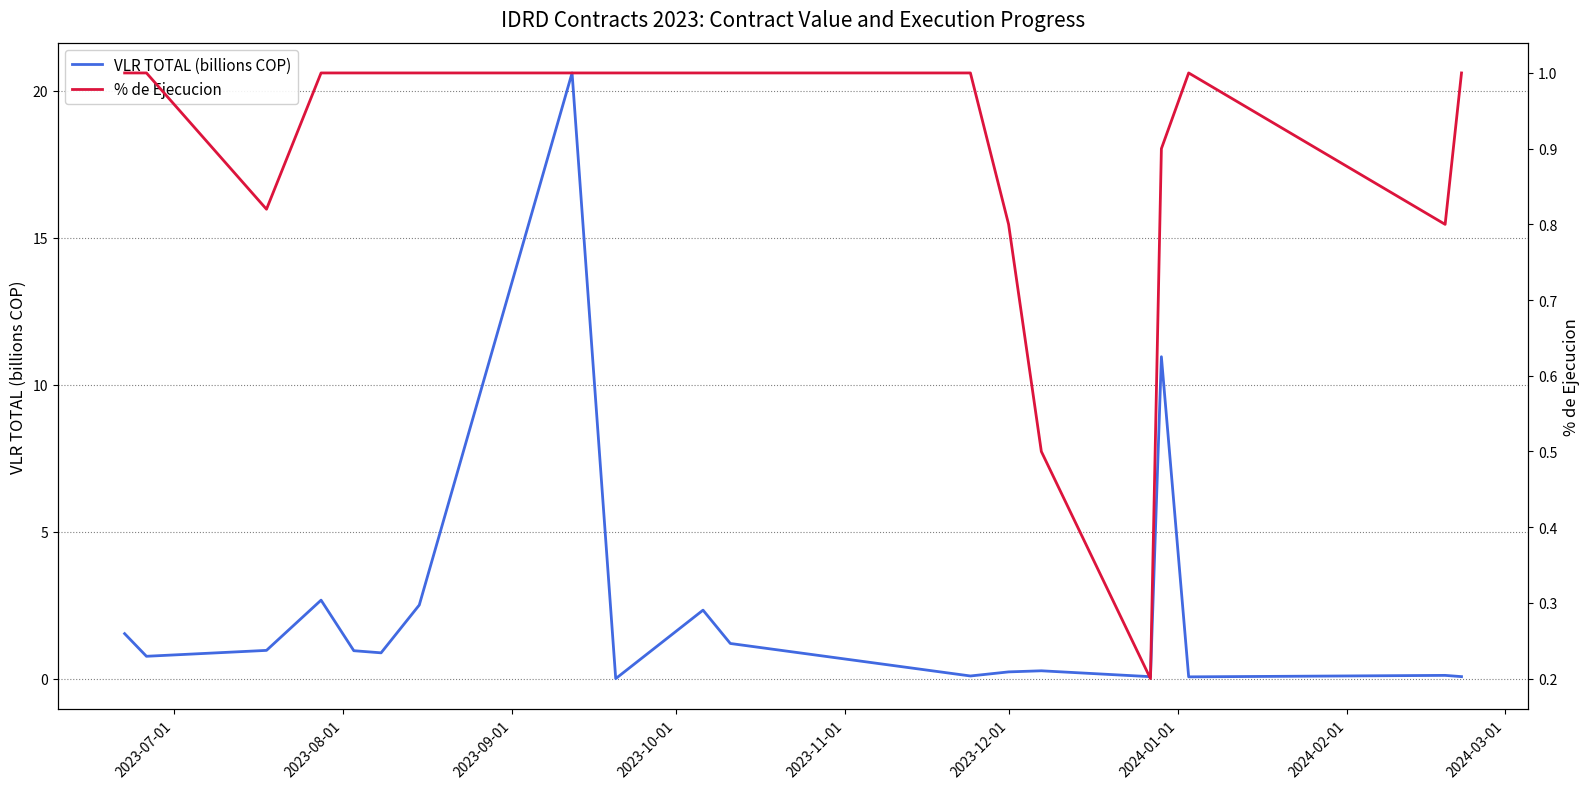

Does the chart have visible grid lines?

Yes